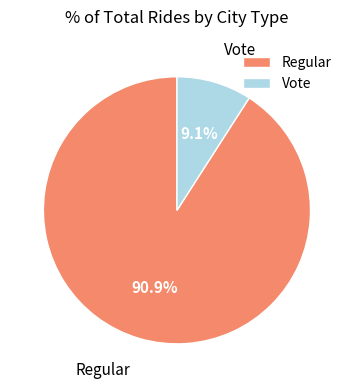

Combined, do Regular and Vote account for over 50%?

Yes